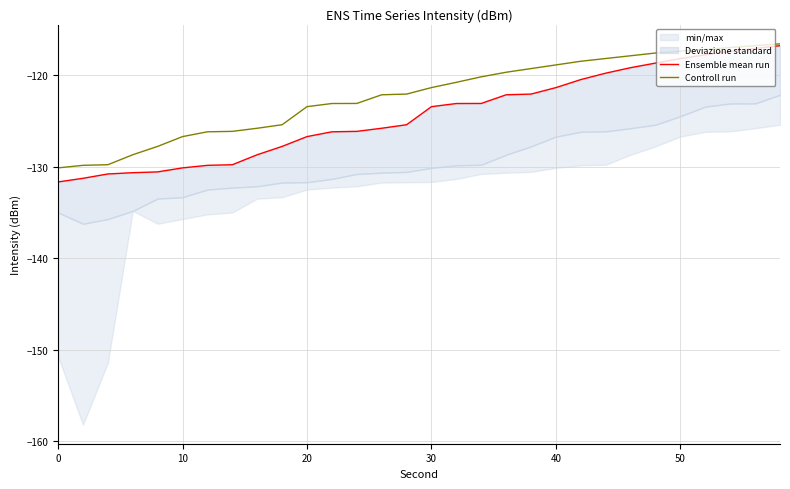

True or false: Ensemble mean run has a value of -195.5 at 9.

False